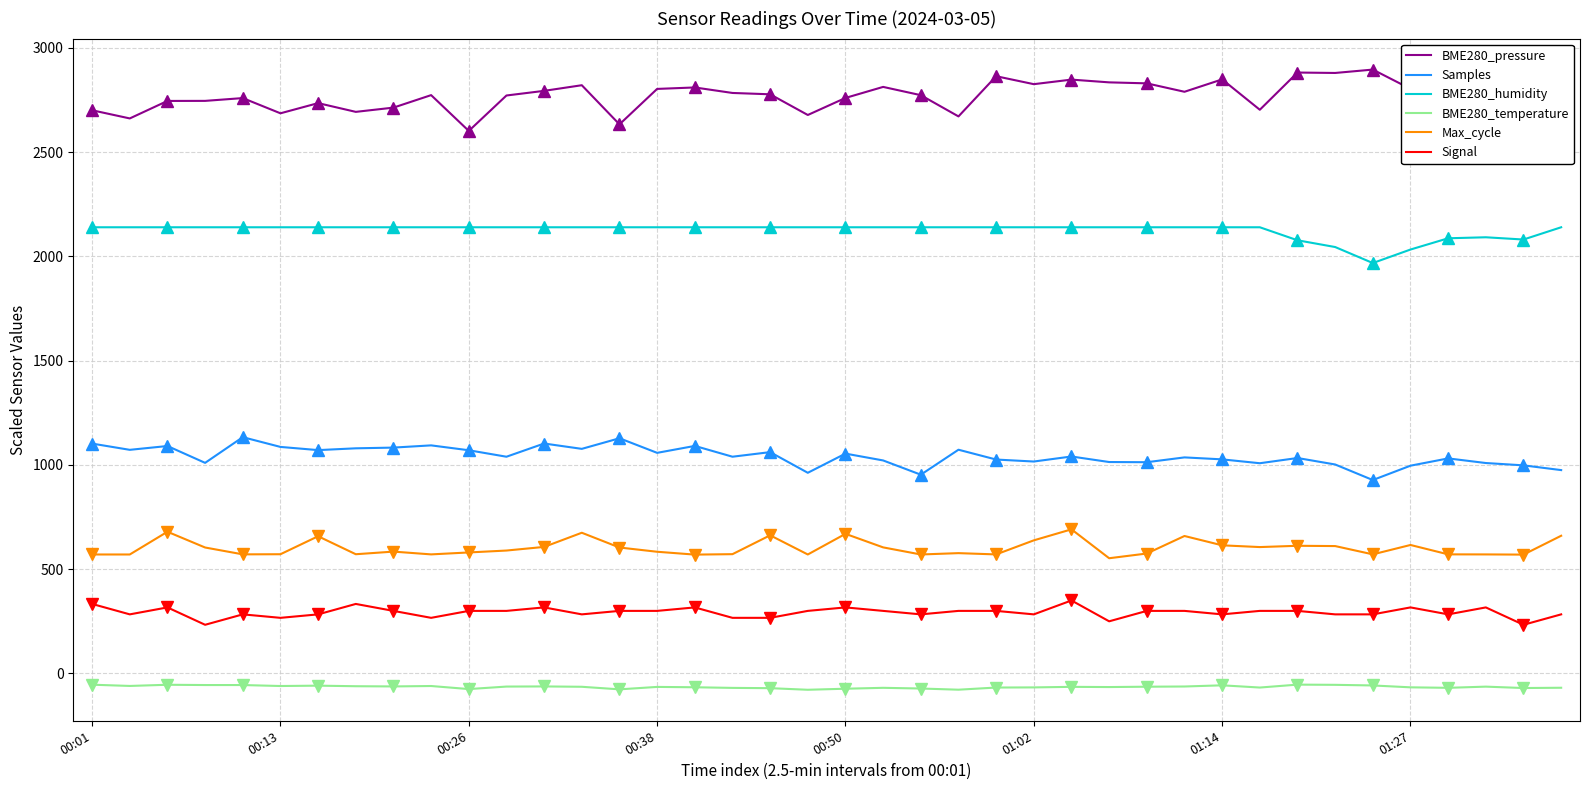

Reading left to right, extract all data points from this chart.

BME280_pressure: 2701.2	2662.0	2745.9	2746.2	2759.6	2686.6	2735.5	2693.5	2713.9	2773.8	2602.1	2772.0	2794.3	2821.3	2633.6	2803.6	2810.6	2784.2	2777.8	2678.5	2760.3	2813.2	2773.6	2671.7	2864.5	2826.4	2848.2	2835.0	2830.3	2789.9	2849.3	2703.6	2882.1	2880.1	2896.3	2804.0	2799.8	2895.0	2813.5	2844.5
Samples: 1102.4	1072.5	1090.8	1010.0	1133.2	1086.5	1071.2	1079.8	1083.2	1093.9	1070.5	1039.4	1102.8	1077.2	1128.0	1058.0	1091.2	1039.5	1061.5	962.4	1054.3	1021.6	953.2	1073.0	1025.9	1016.4	1040.5	1014.0	1013.1	1036.2	1026.8	1008.2	1033.3	1002.2	927.6	996.5	1031.4	1009.2	998.0	975.3
BME280_humidity: 2140.0	2140.0	2140.0	2140.0	2140.0	2140.0	2140.0	2140.0	2140.0	2140.0	2140.0	2140.0	2140.0	2140.0	2140.0	2140.0	2140.0	2140.0	2140.0	2140.0	2140.0	2140.0	2140.0	2140.0	2140.0	2140.0	2140.0	2140.0	2140.0	2140.0	2140.0	2140.0	2077.6	2045.2	1968.4	2033.2	2087.2	2092.0	2081.2	2140.0
BME280_temperature: -54.0	-60.0	-54.3	-55.7	-55.7	-60.3	-58.7	-61.3	-62.3	-60.3	-75.0	-63.0	-62.3	-64.0	-76.3	-64.7	-66.3	-69.3	-70.7	-78.3	-73.3	-69.0	-72.3	-78.0	-67.7	-67.0	-64.3	-65.3	-63.7	-62.7	-57.0	-67.7	-53.7	-54.7	-57.7	-66.7	-69.0	-63.3	-70.0	-68.7
Max_cycle: 570.5	570.5	679.6	604.0	571.1	571.8	658.0	571.8	584.4	571.0	580.3	589.5	606.9	674.8	604.0	583.6	570.0	572.0	662.5	570.5	669.5	604.6	570.5	577.0	570.9	638.4	691.1	552.5	575.2	659.2	614.5	606.1	612.2	610.9	571.1	616.1	571.1	570.9	570.0	660.4
Signal: 333.3	283.3	316.7	233.3	283.3	266.7	283.3	333.3	300.0	266.7	300.0	300.0	316.7	283.3	300.0	300.0	316.7	266.7	266.7	300.0	316.7	300.0	283.3	300.0	300.0	283.3	350.0	250.0	300.0	300.0	283.3	300.0	300.0	283.3	283.3	316.7	283.3	316.7	233.3	283.3